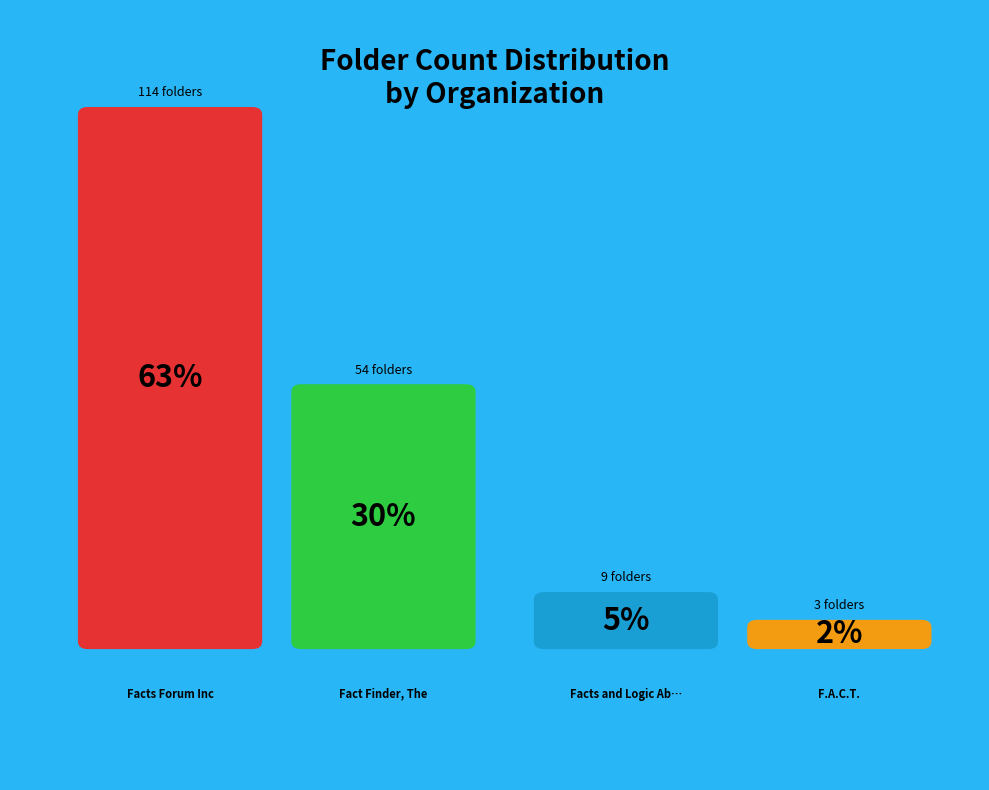

Is the sum of Facts Forum Inc and Facts and Logic About the Middle East greater than half?

Yes